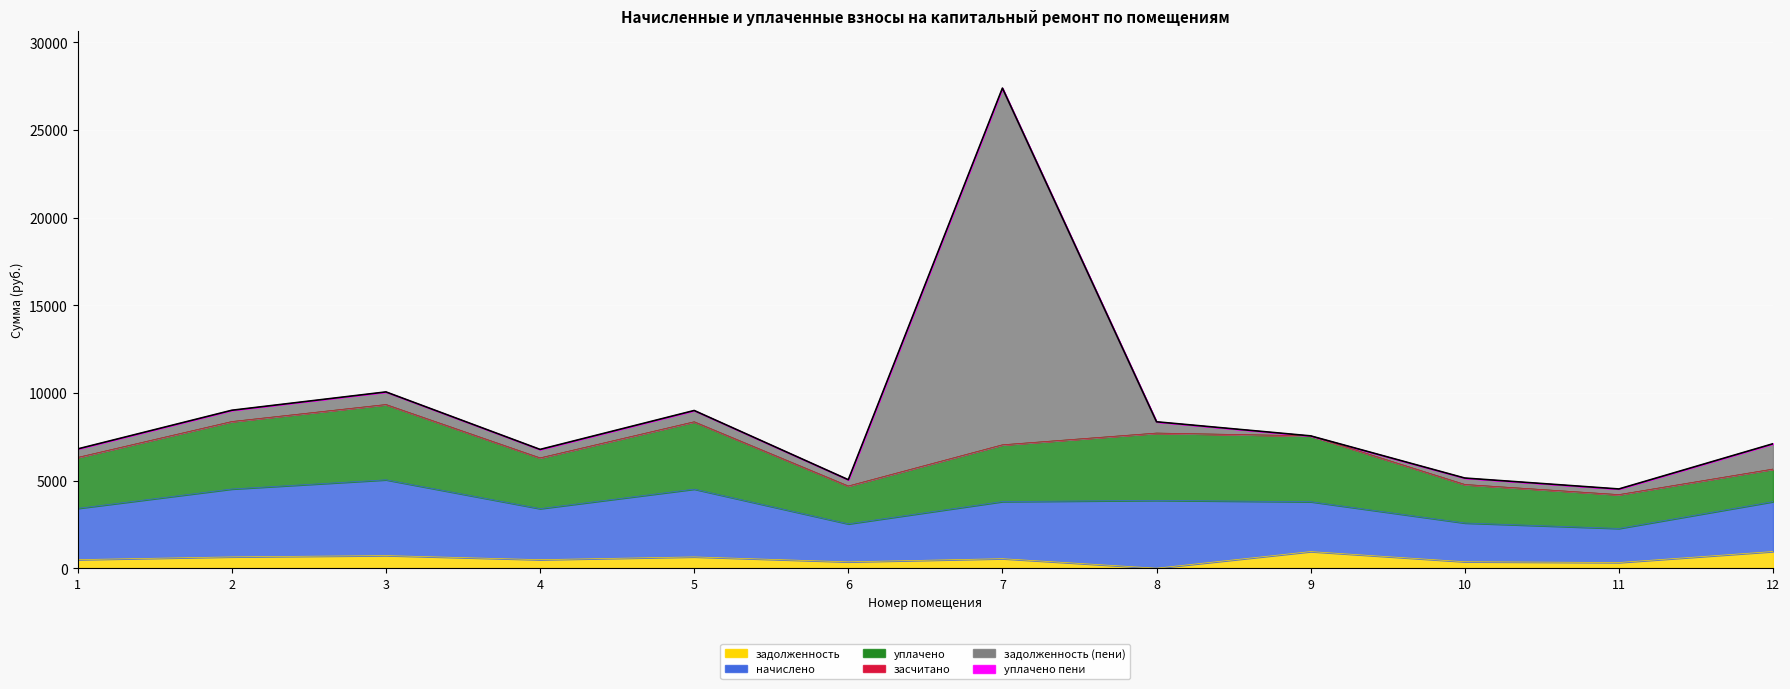

What is the value of the начислено point at the 5th from the left?

3866.0